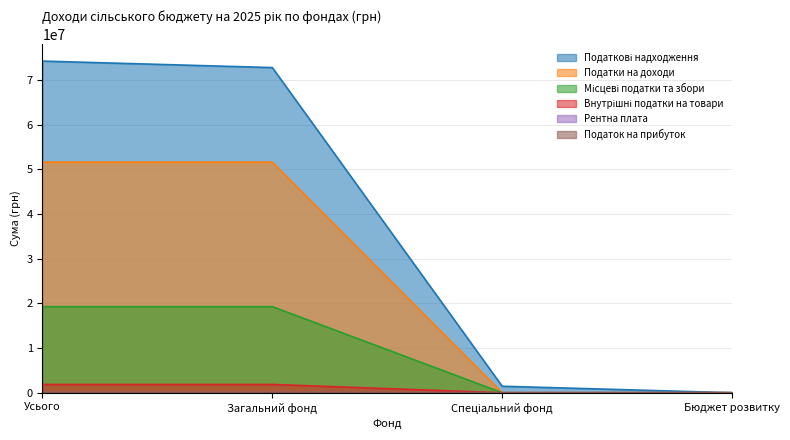

Is it true that Місцеві податки та збори equals 30286713 at Загальний фонд?

False